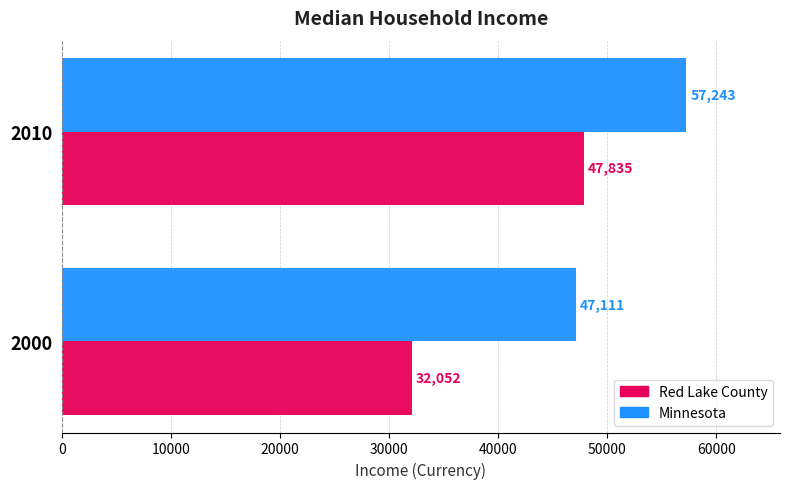

What is the lowest value of the Red Lake County series?

32052